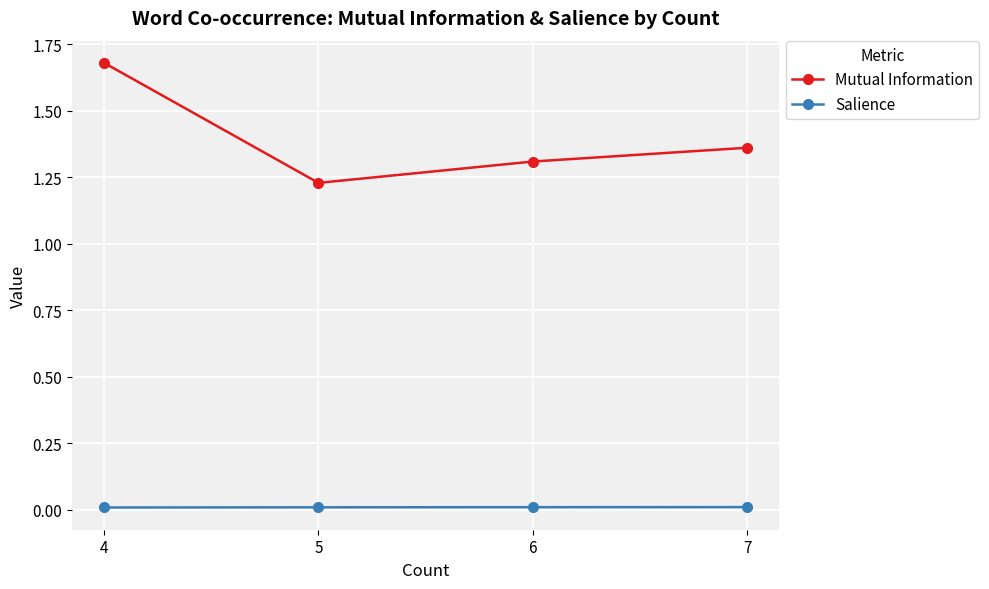

The Salience series shows 0.0 at 6. True or false?

True